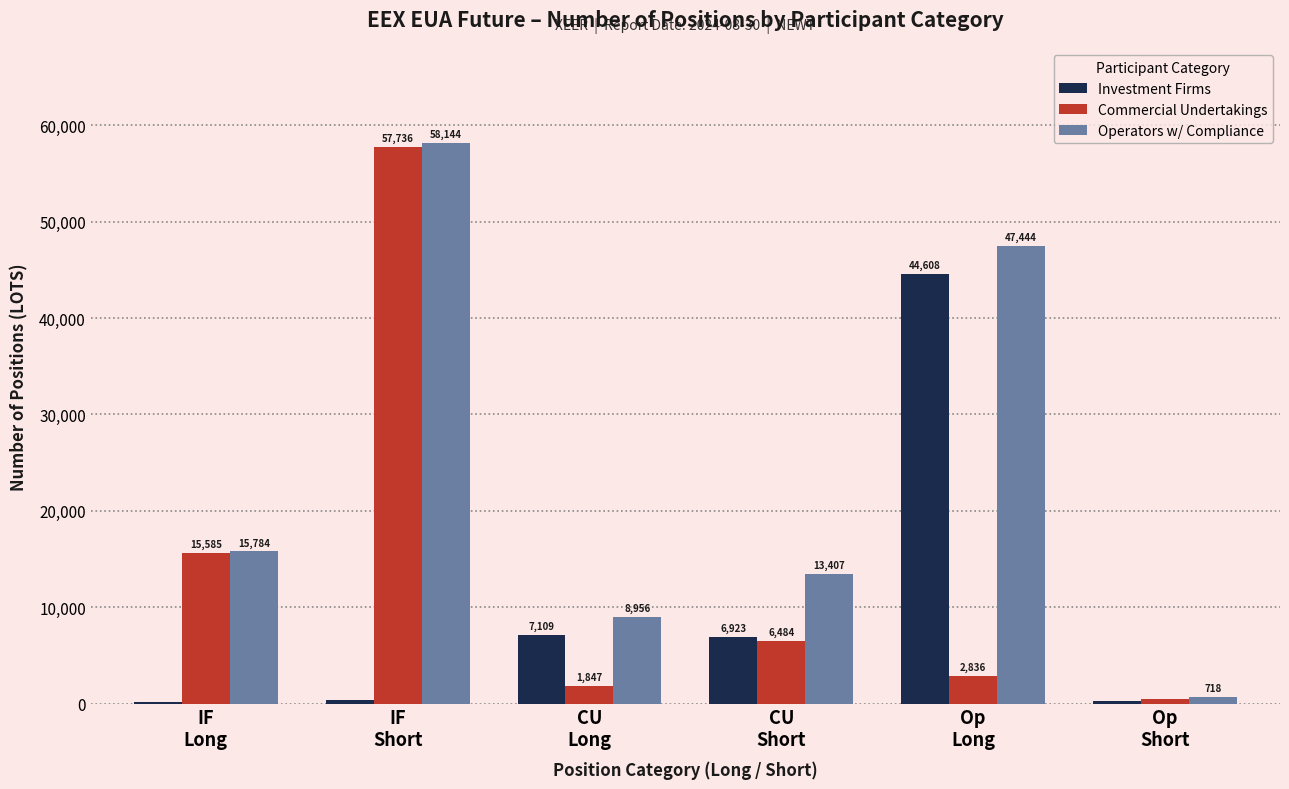

What is the sum of all Commercial Undertakings values?

84923